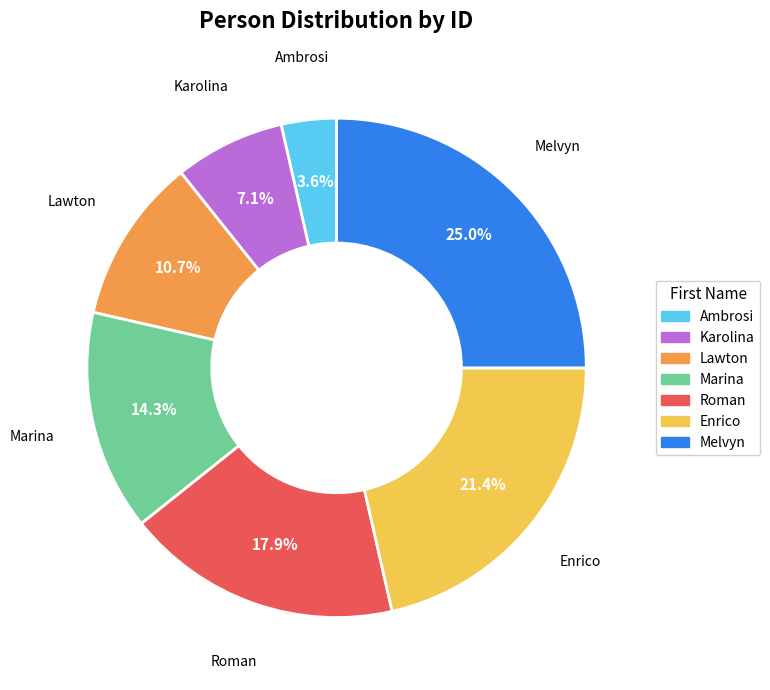

The Melvyn slice represents 39% of the pie. True or false?

False